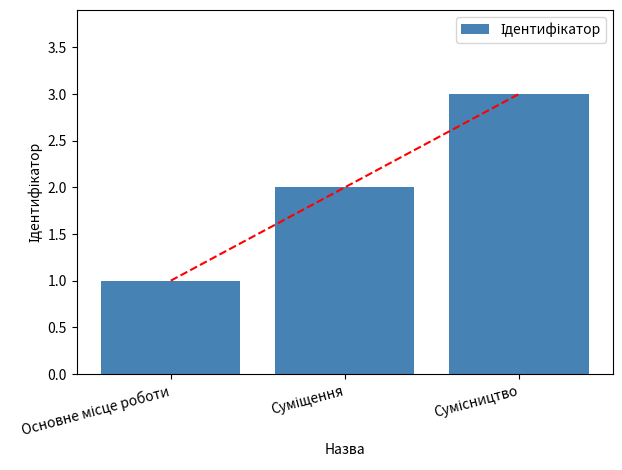

Which has a higher value, Сумісництво or Суміщення?

Сумісництво